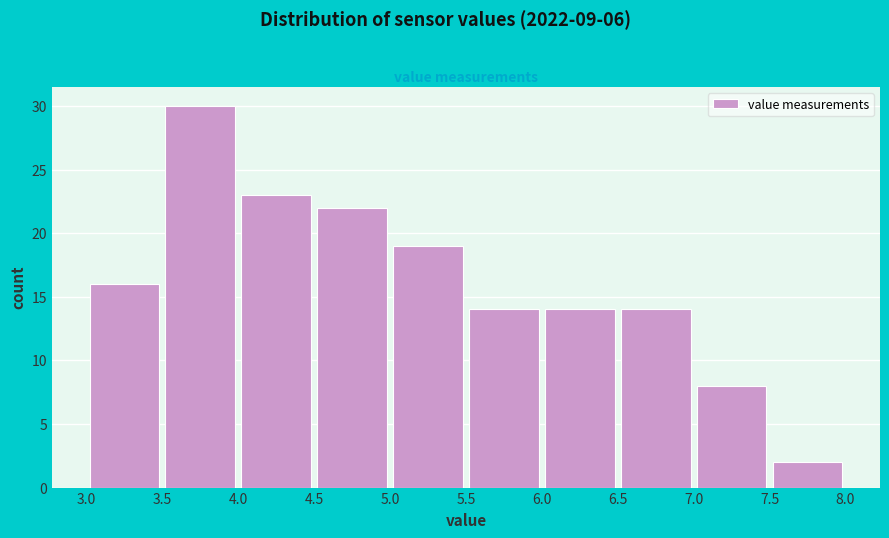

Reading left to right, transcribe this chart: for each bar, give the range it covers on the x-axis and its height. The values are not printed on the chart, so give them approximately, as read against the axis.

3.0 to 3.5: 16
3.5 to 4.0: 30
4.0 to 4.5: 23
4.5 to 5.0: 22
5.0 to 5.5: 19
5.5 to 6.0: 14
6.0 to 6.5: 14
6.5 to 7.0: 14
7.0 to 7.5: 8
7.5 to 8.0: 2